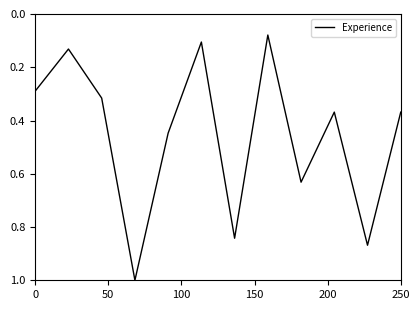

What is the maximum value shown in the chart?

1.0